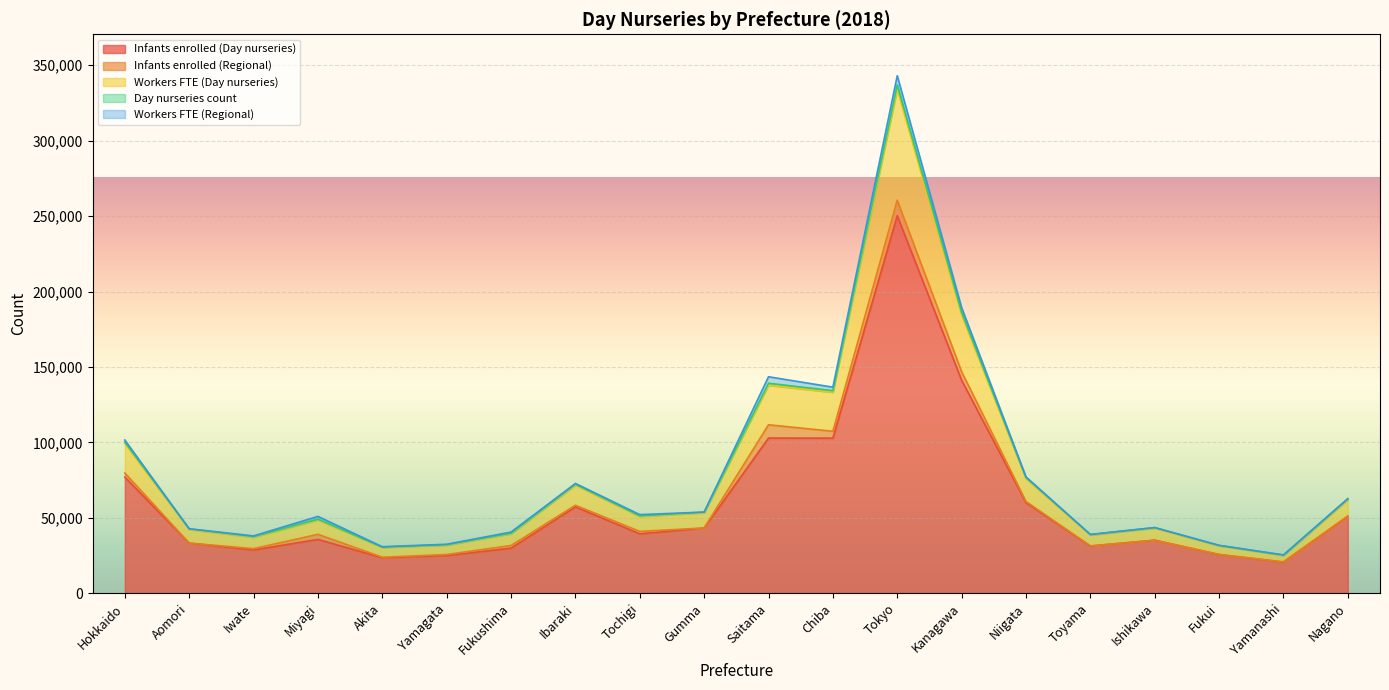

What is the label of the 8th point from the left?

Ibaraki